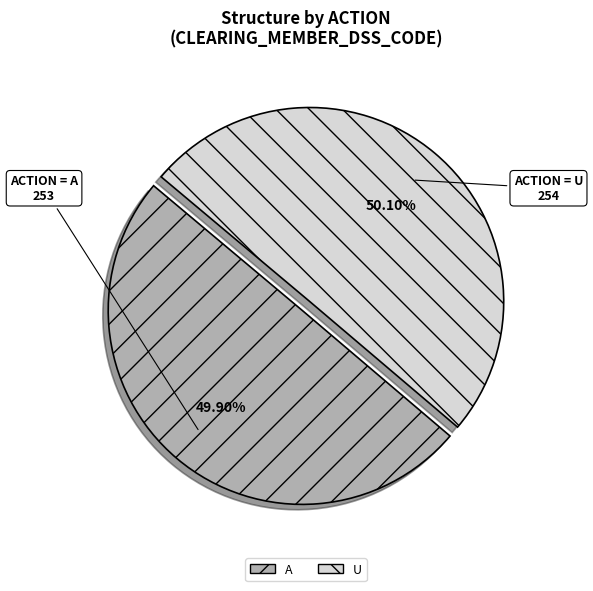

Is there a majority slice in this chart?

Yes